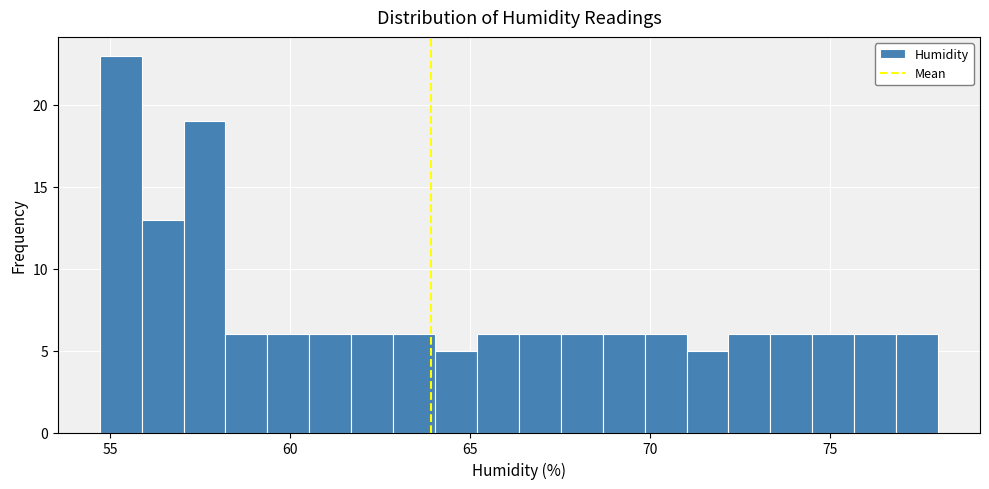

Around what value on the x-axis is the tallest bar? Give the approximate position of its centre, as read against the axis.

55.5